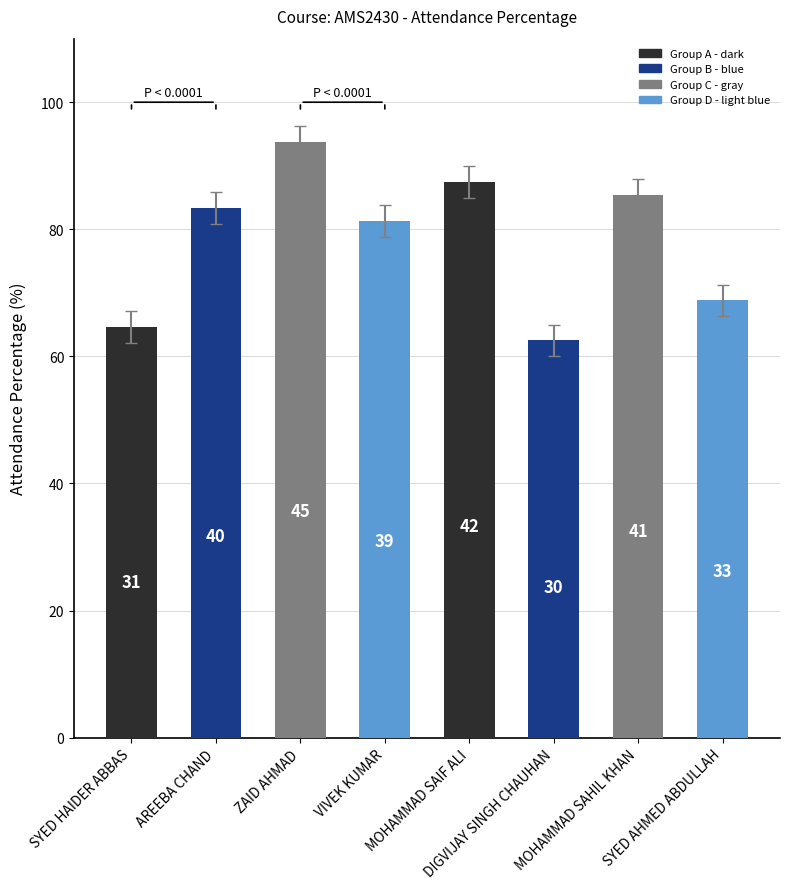

How many bars are there in total?

8